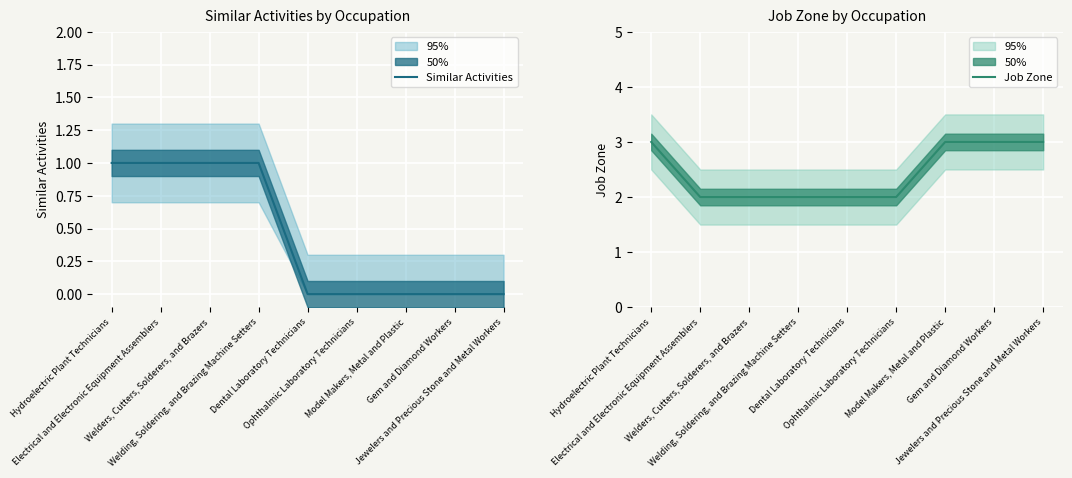

Rank the series by their average value, from highest to lowest.

Job Zone, Similar Activities